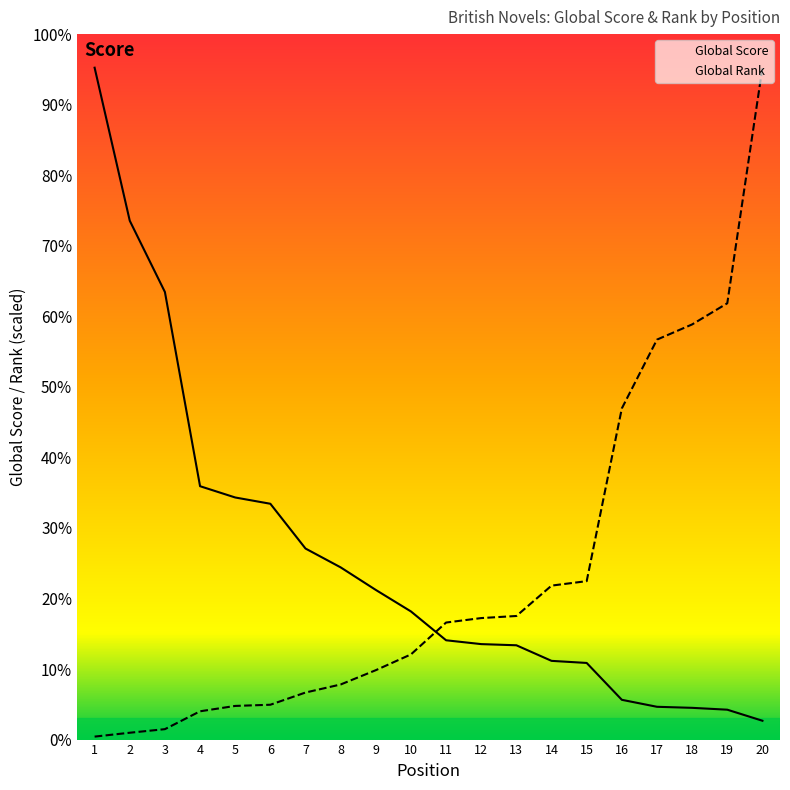

What is the value of the Global Score point at the 17th from the left?

282.0